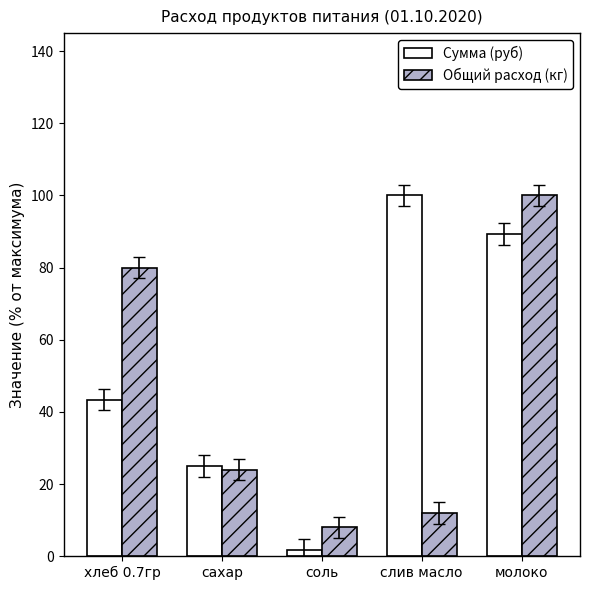

At which label does Общий расход (кг) reach its peak?

молоко